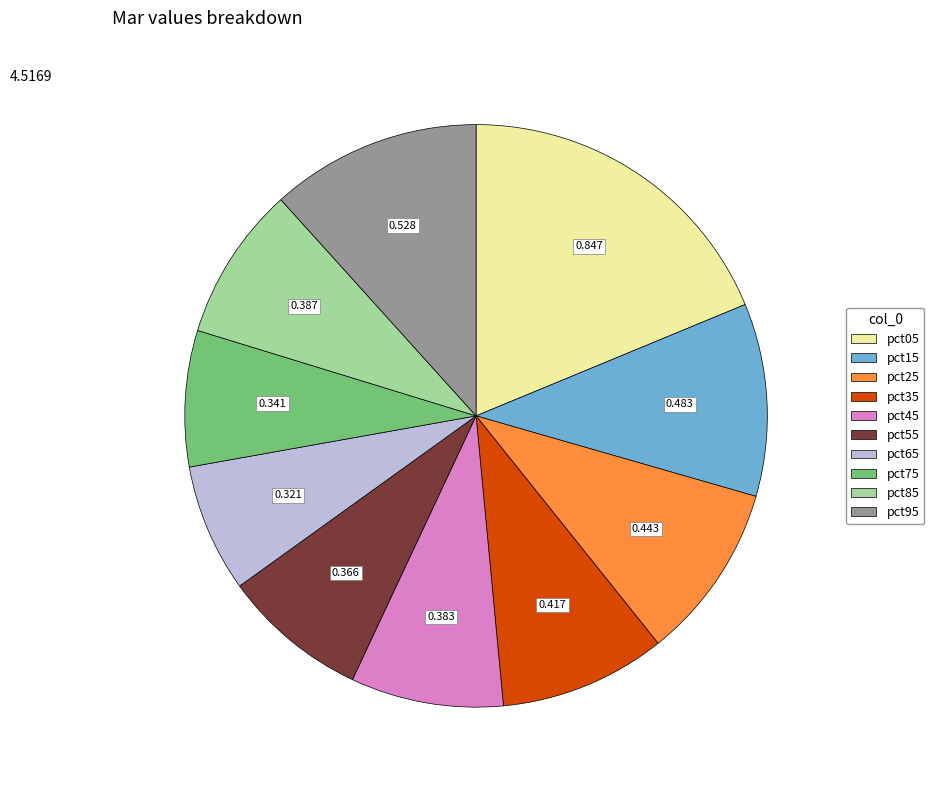

Does pct25 account for over 50% of the chart?

No